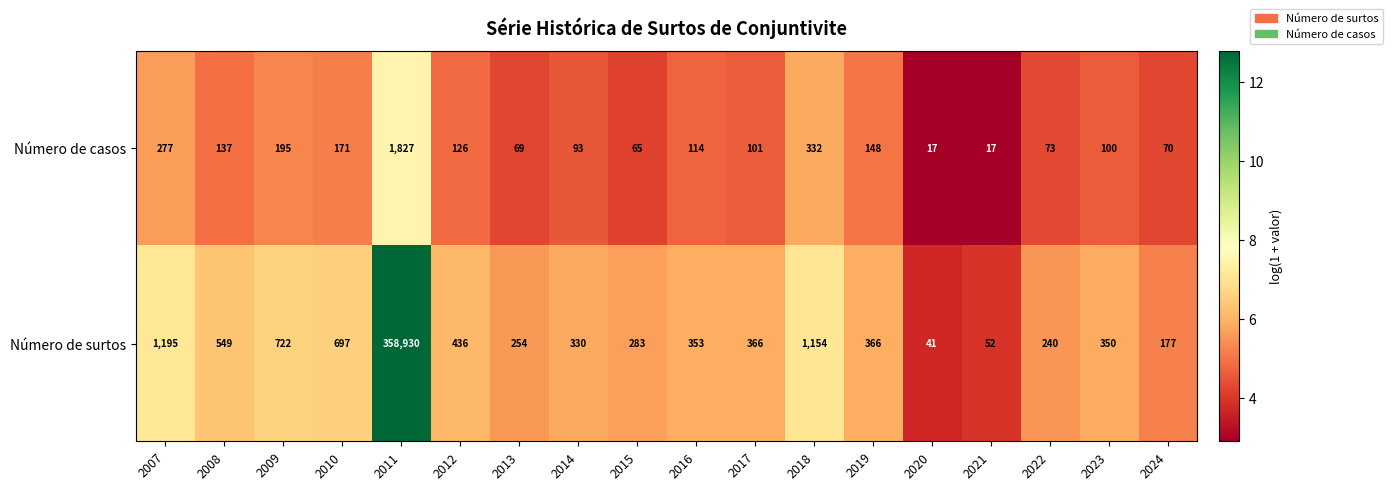

At which category is the sum across all series the highest?

2011